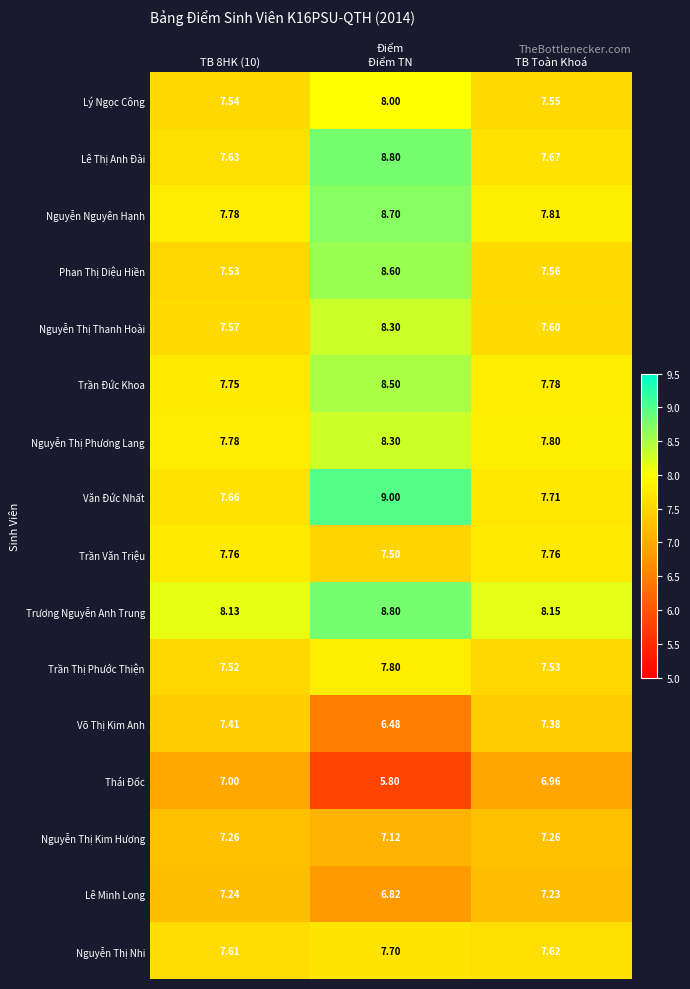

At TB Toàn Khoá, list the series in order from largest to smallest.

Trương Nguyễn Anh Trung, Nguyễn Nguyên Hạnh, Nguyễn Thị Phương Lang, Trần Đức Khoa, Trần Văn Triệu, Văn Đức Nhất, Lê Thị Anh Đài, Nguyễn Thị Nhi, Nguyễn Thị Thanh Hoài, Phan Thị Diệu Hiền, Lý Ngọc Công, Trần Thị Phước Thiện, Võ Thị Kim Anh, Nguyễn Thị Kim Hương, Lê Minh Long, Thái Đốc